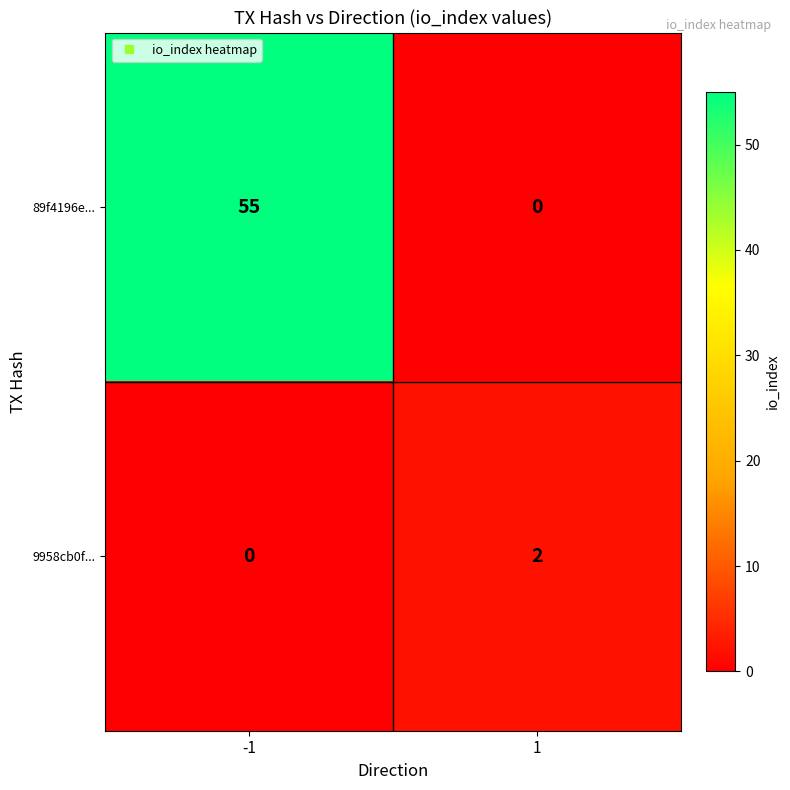

Which series has the widest spread of values?

89f4196e...